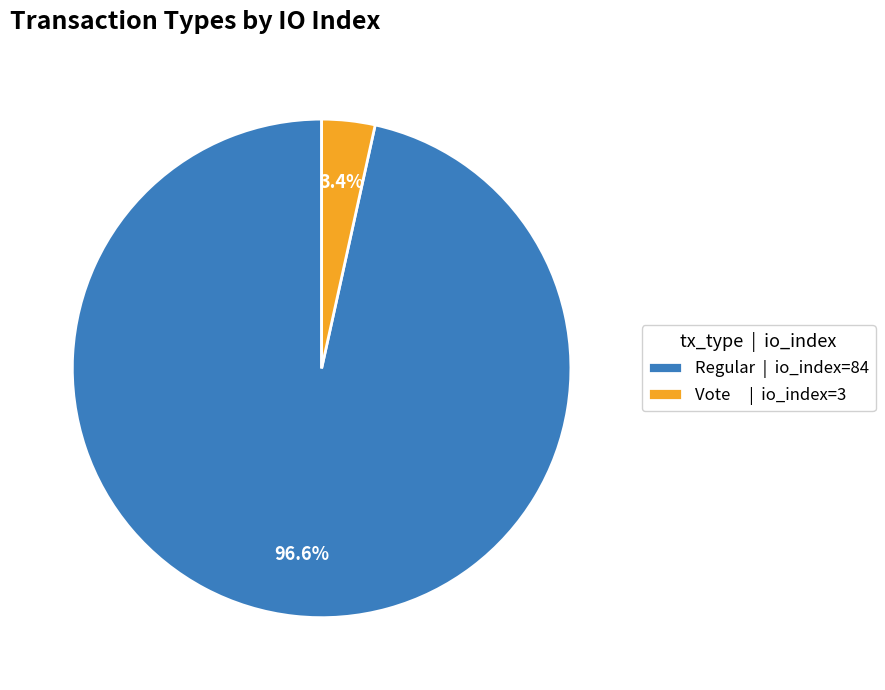

Do Vote | io_index=3 and Regular | io_index=84 together represent more than half of the pie?

Yes